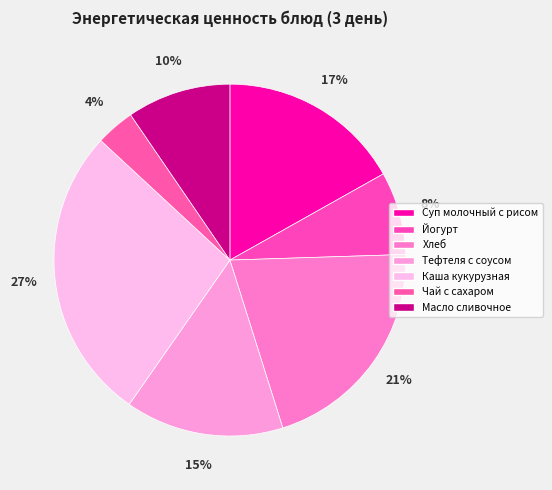

What percentage do Йогурт and Тефтеля с соусом together represent?

22.2%